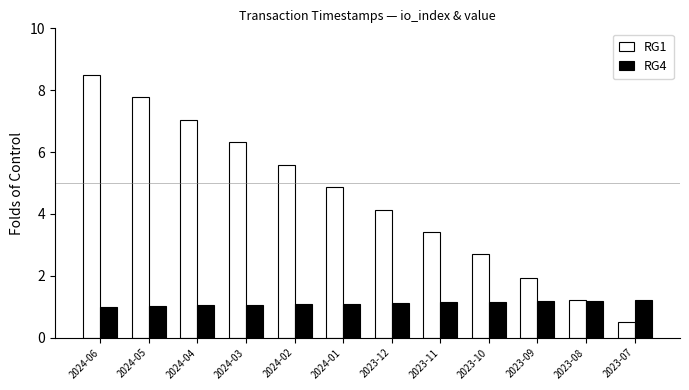

What are all the series names shown in the legend?

RG1, RG4